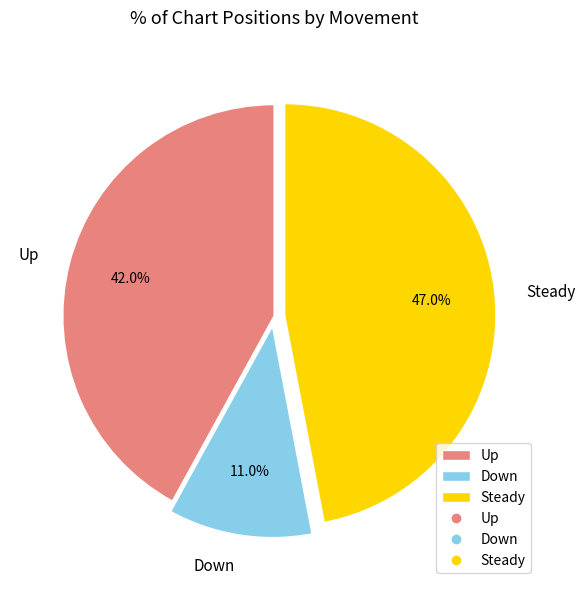

Which slice is the smallest?

Down